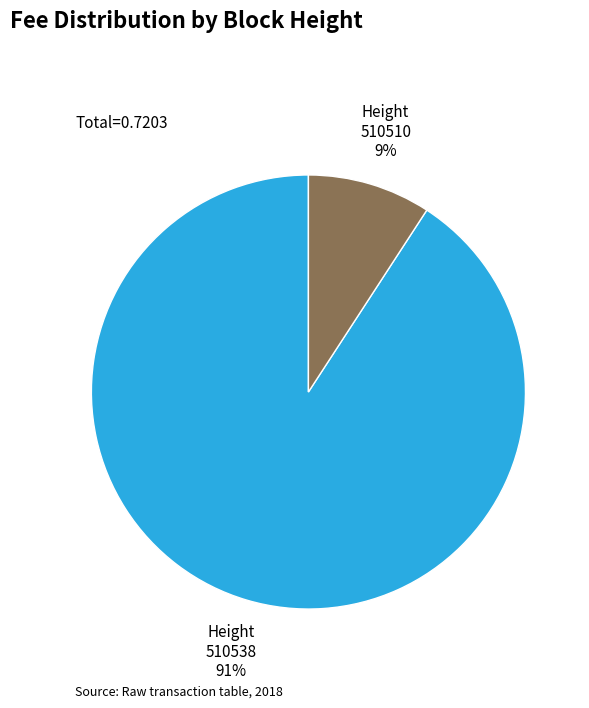

Is there any slice that represents more than half of the pie?

Yes